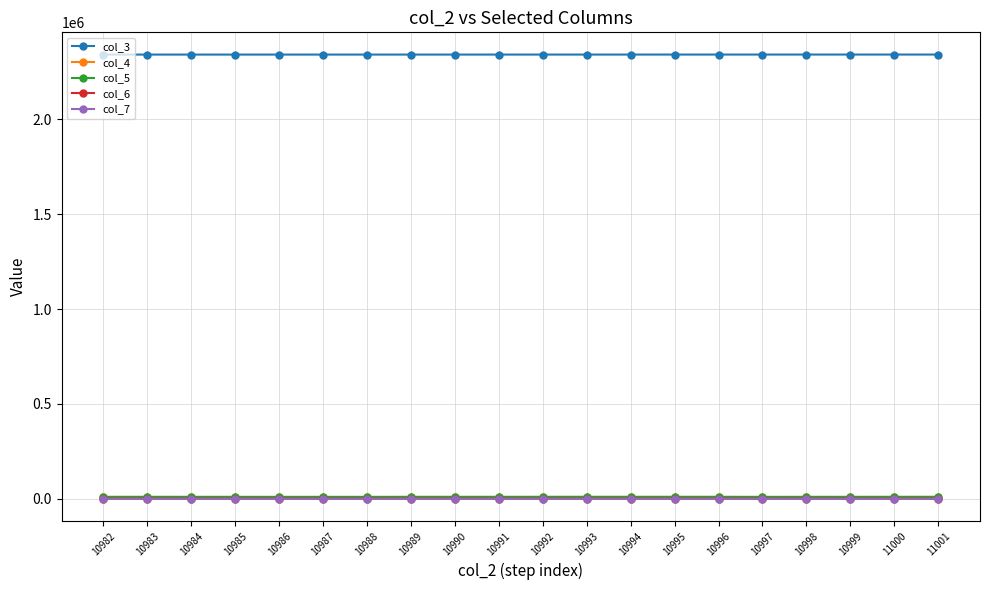

What are all the series names shown in the legend?

col_3, col_4, col_5, col_6, col_7